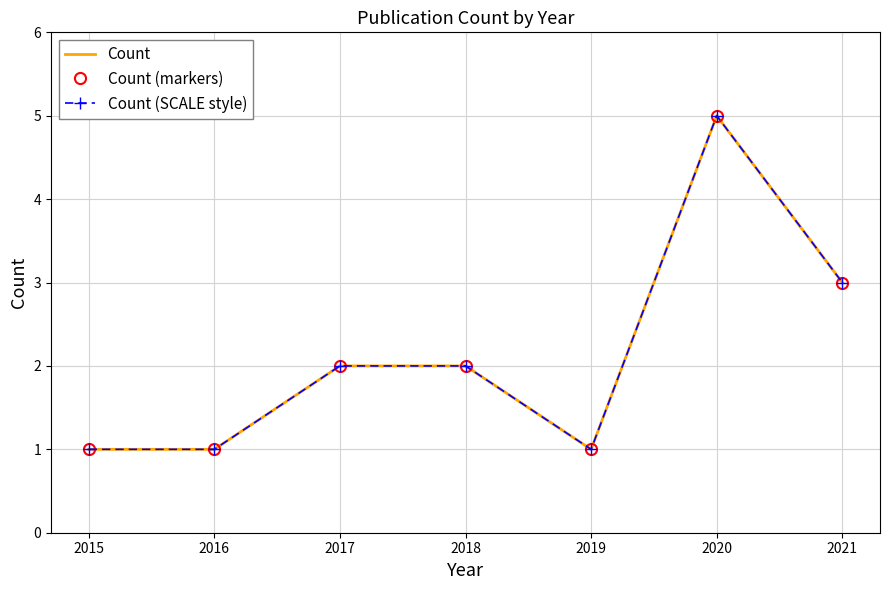

True or false: Count and Count (SCALE style) cross at least once.

False